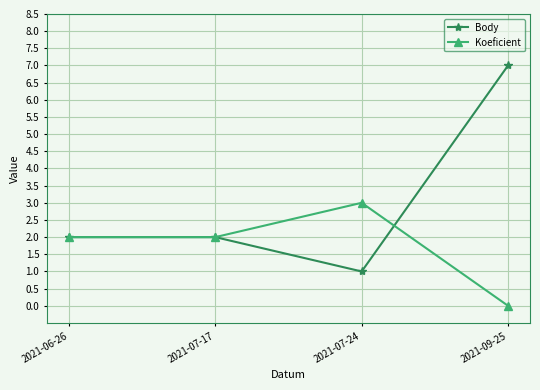

After their last crossing, which series has the higher values: Koeficient or Body?

Body